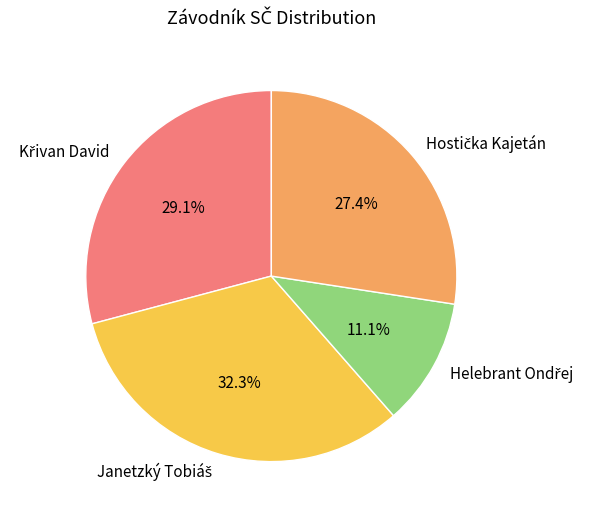

Is there a majority slice in this chart?

No